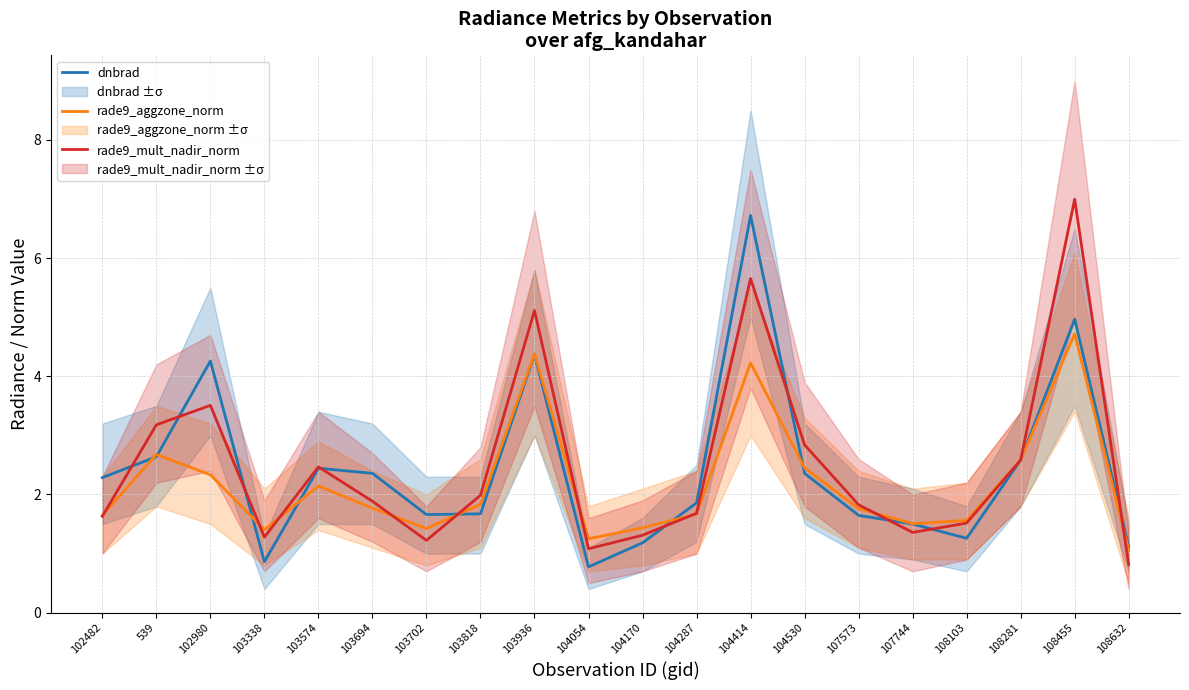

What is the total value across all series at 108632?

3.0